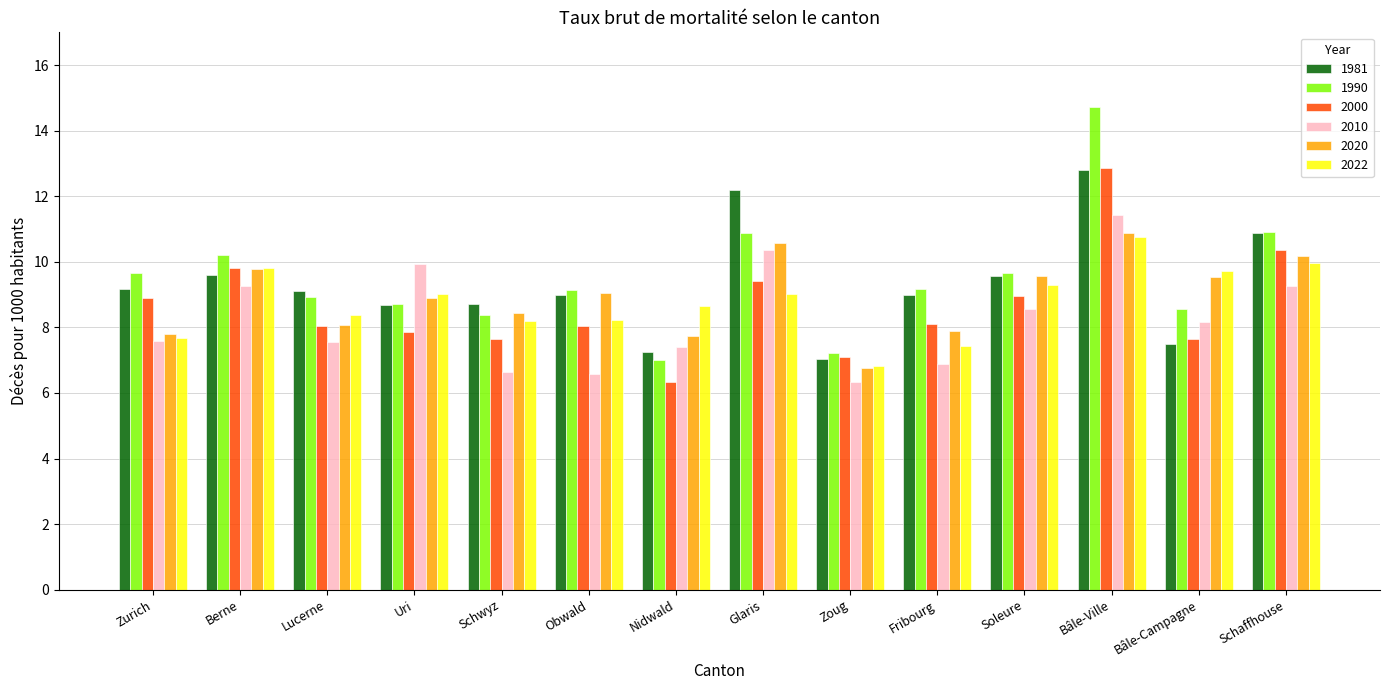

At how many categories does at least one series exceed 14?

1